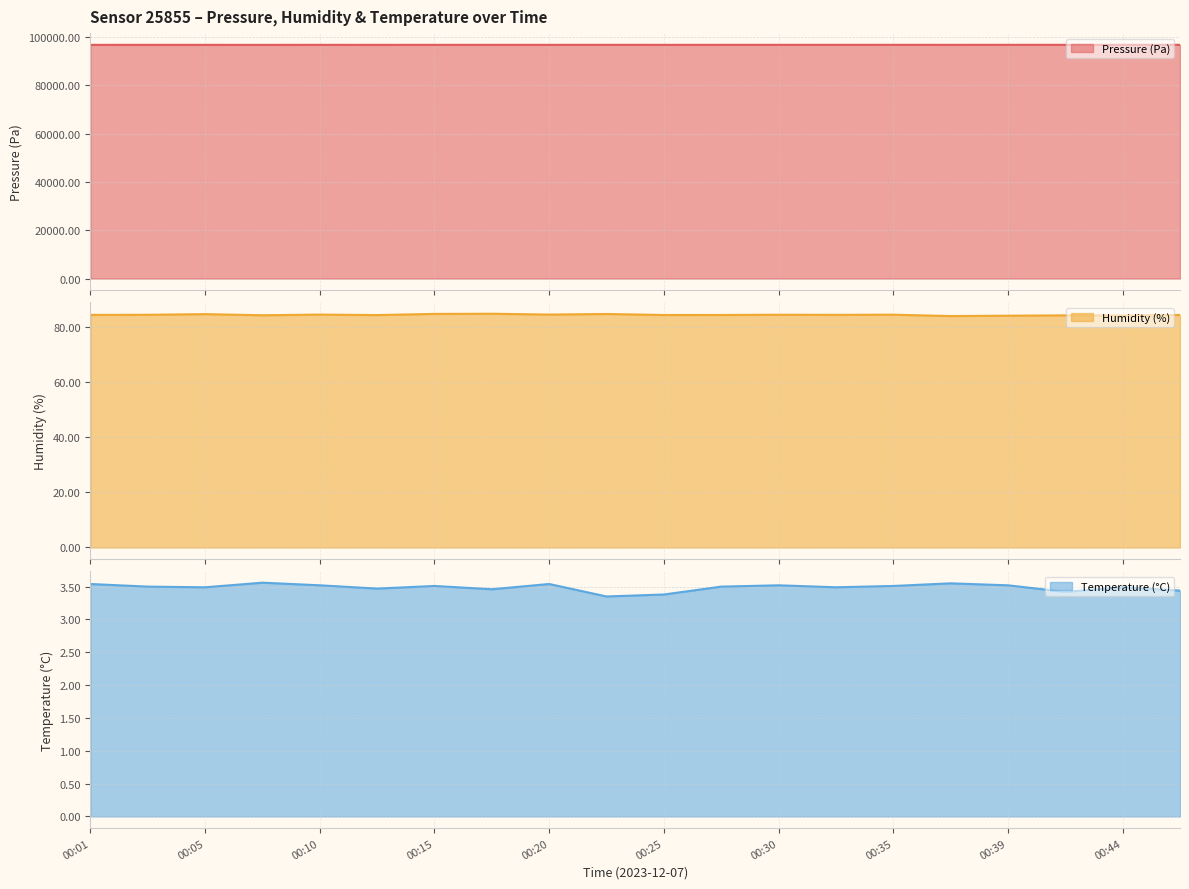

At how many categories does at least one series exceed 30258?

20